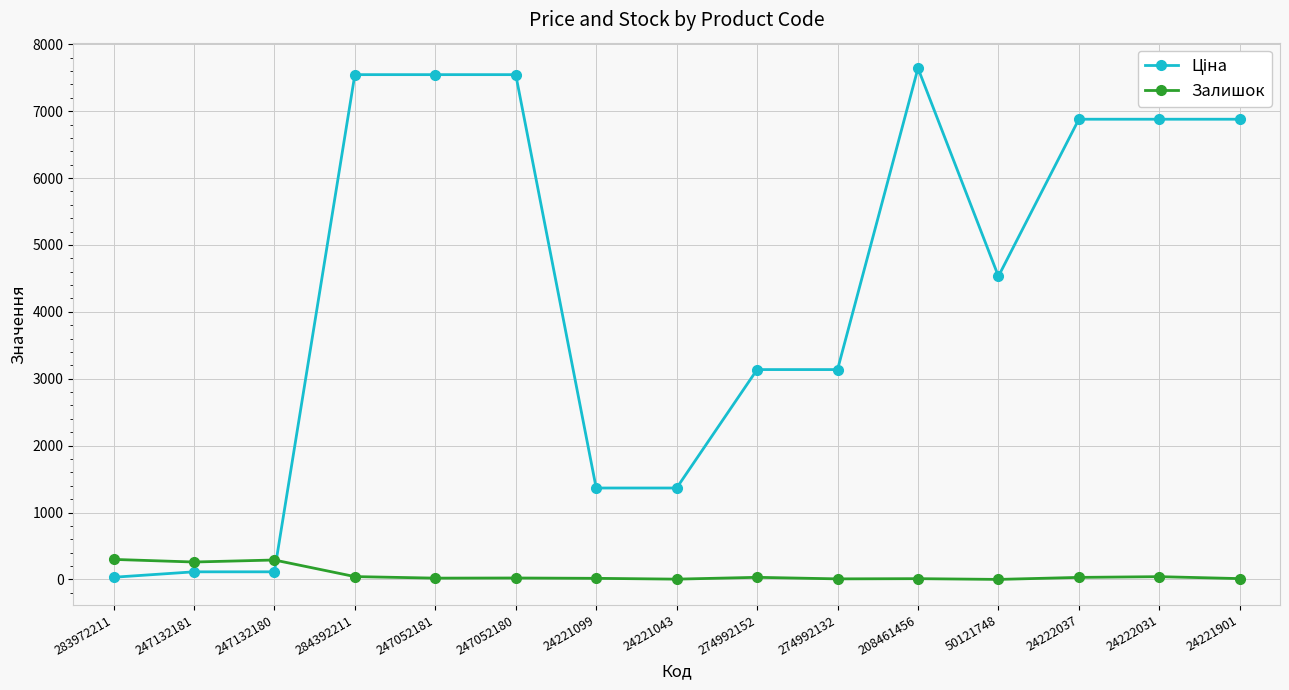

How many data points does each series have?

15